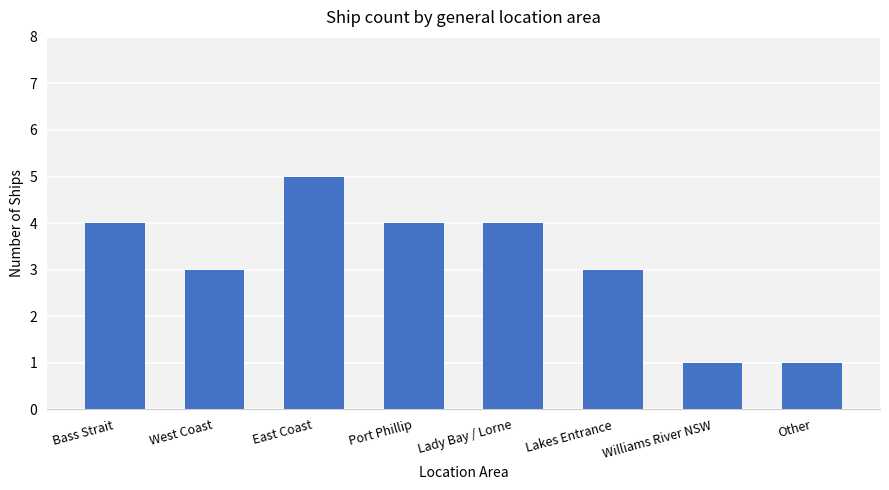

What is the difference between the values at Lakes Entrance and Other?

2